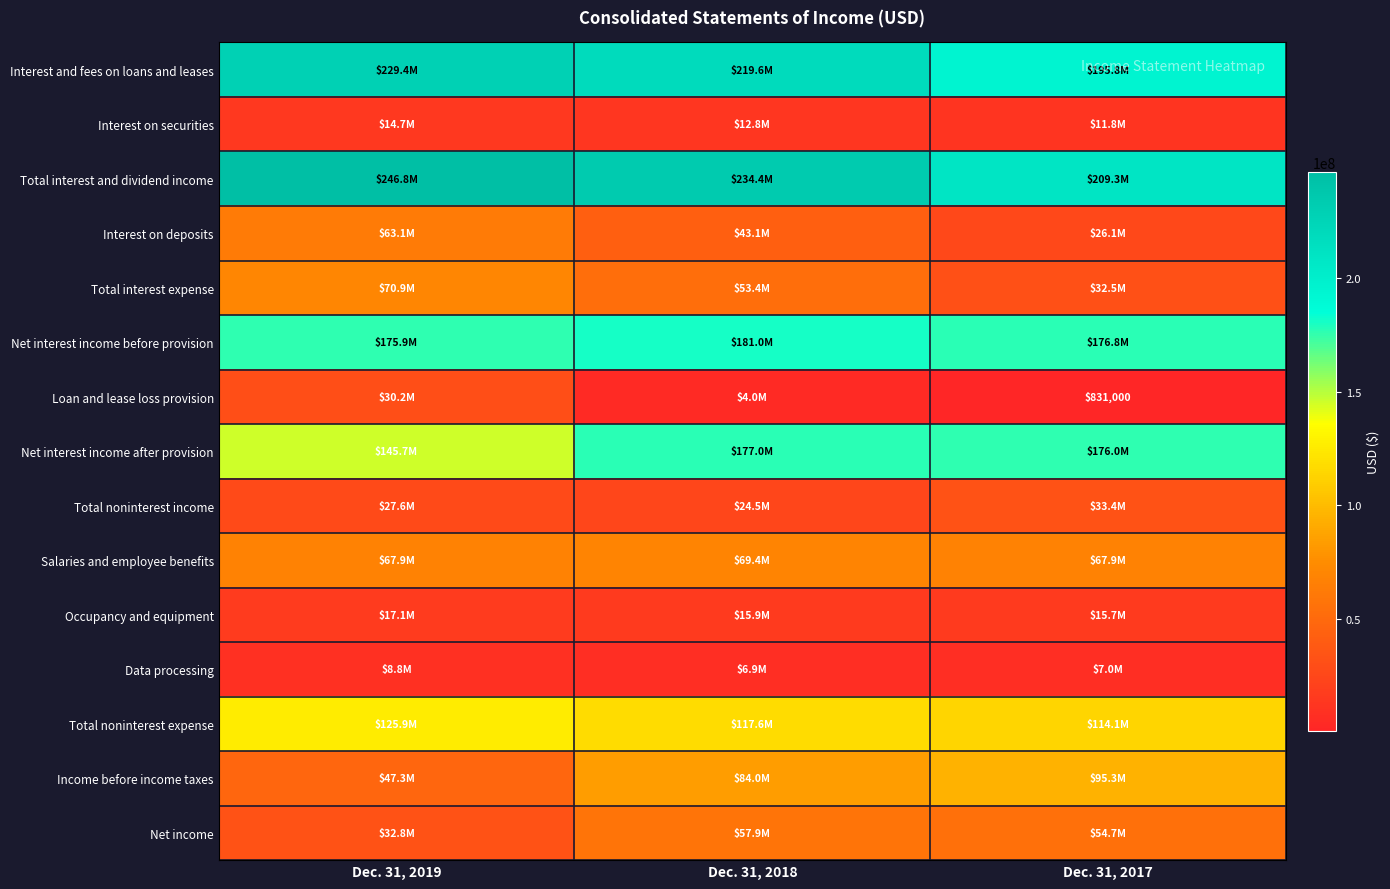

The Loan and lease loss provision series shows 831000 at Dec. 31, 2017. True or false?

True